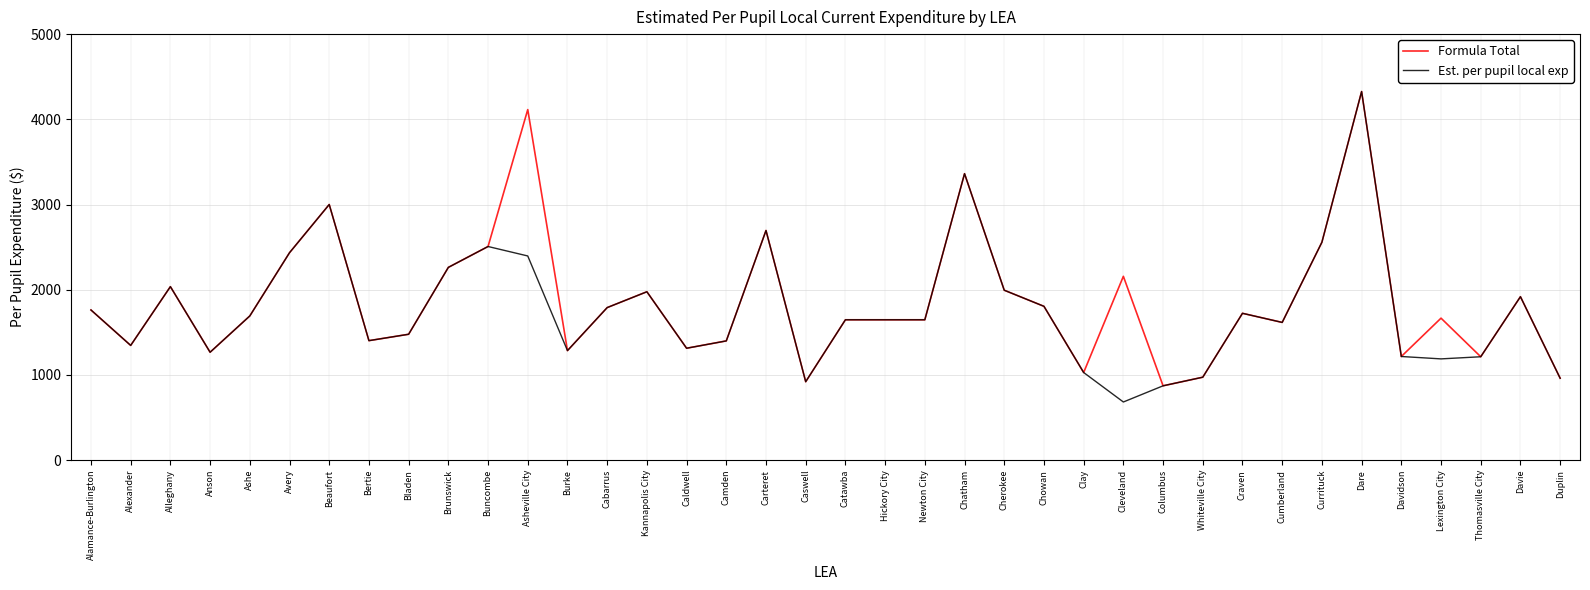

What is the total value across all series at Beaufort?

6000